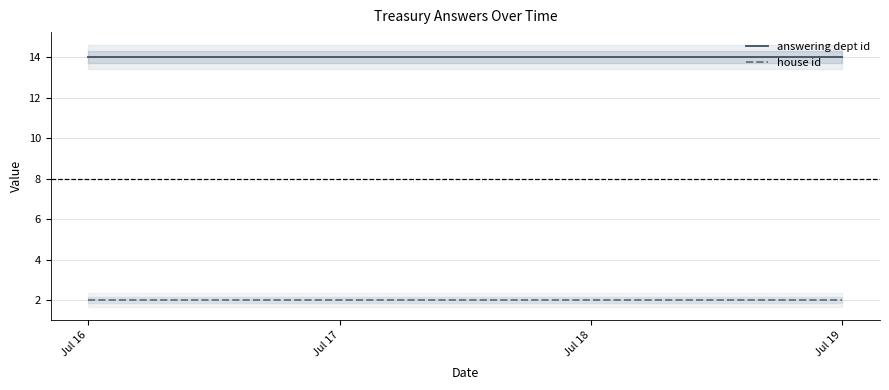

What is the value of the house id point at the 3rd from the left?

2